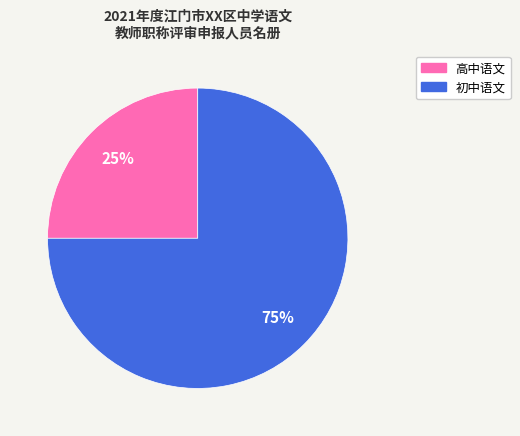

What is the largest slice in the pie chart?

初中语文